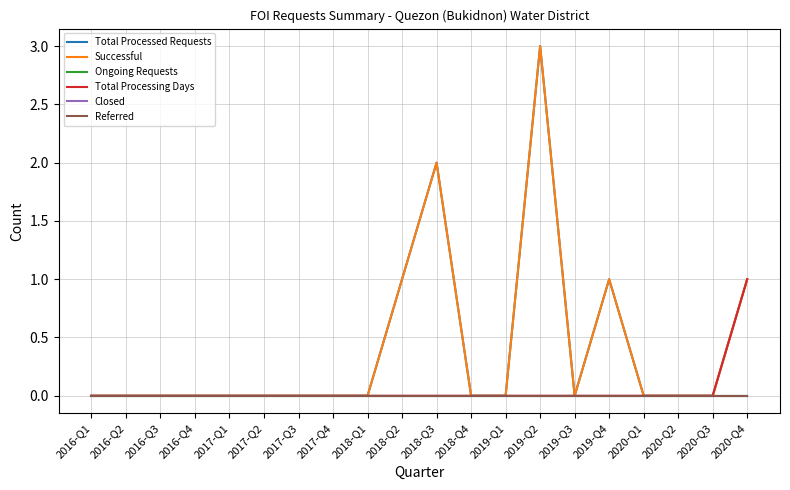

Which series changed the most between 2017-Q1 and 2019-Q3?

Total Processed Requests